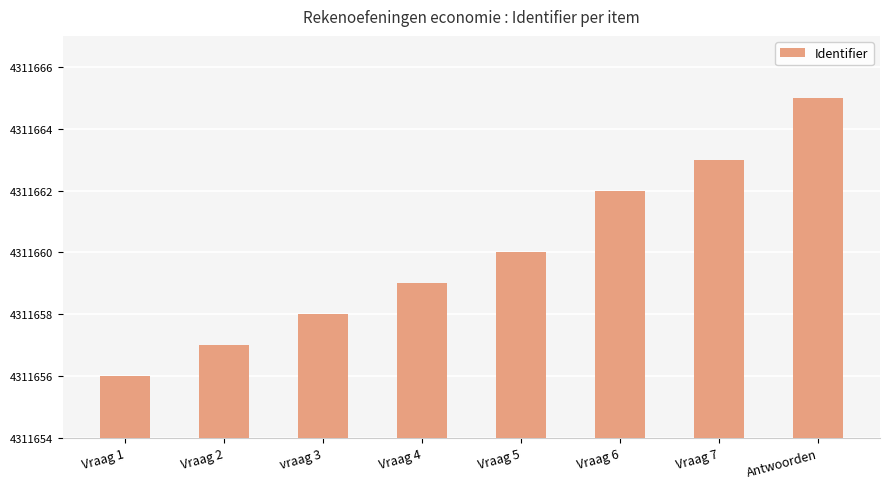

Reading left to right, what are all the values shown in this chart?

Vraag 1=4311656	Vraag 2=4311657	vraag 3=4311658	Vraag 4=4311659	Vraag 5=4311660	Vraag 6=4311662	Vraag 7=4311663	Antwoorden=4311665